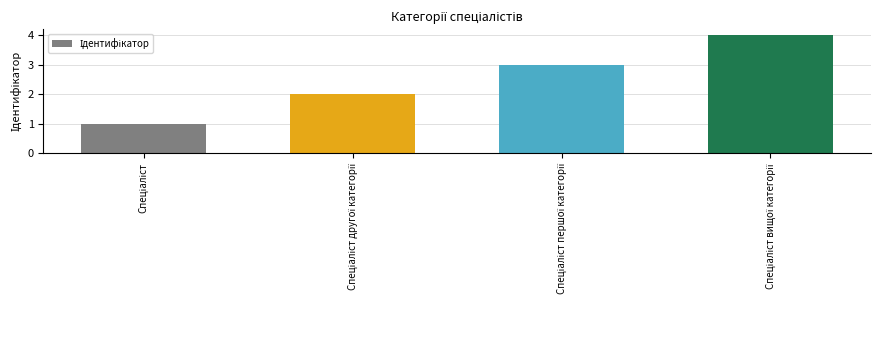

What is the value of the 2nd bar from the left?

2